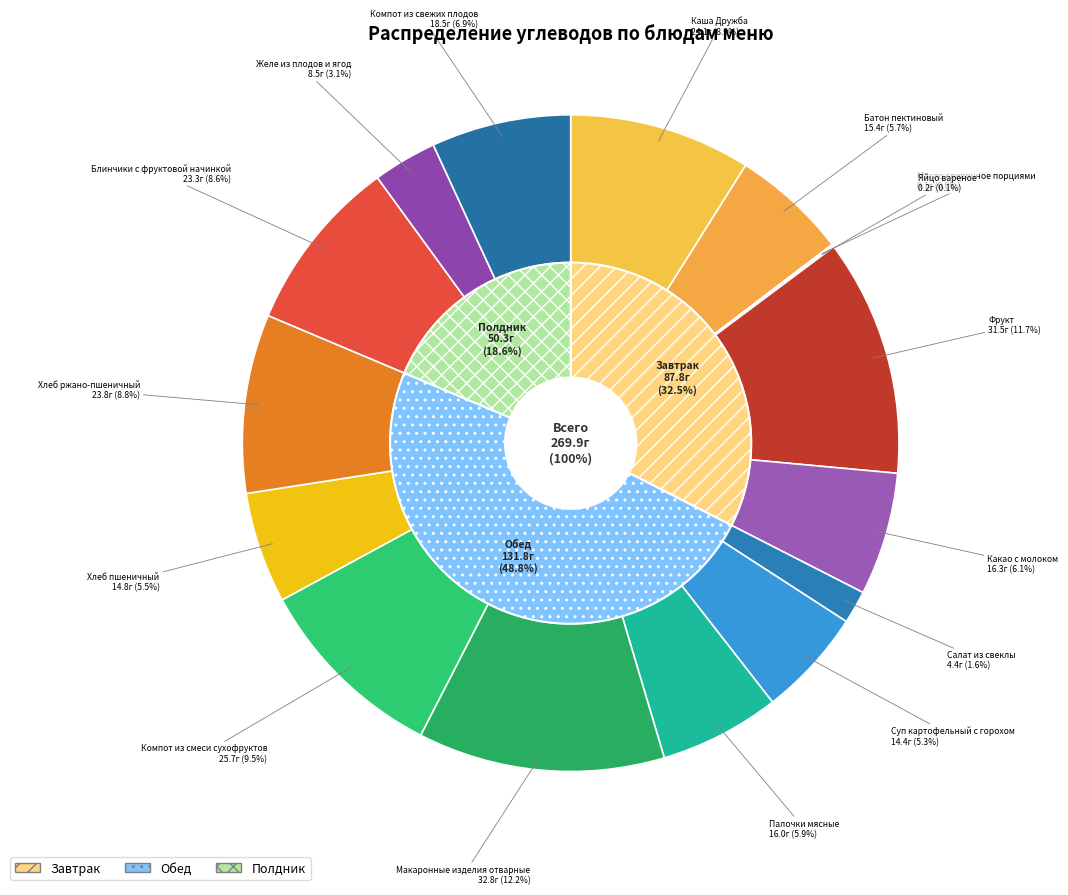

Which slice is the largest?

Макаронные изделия отварные